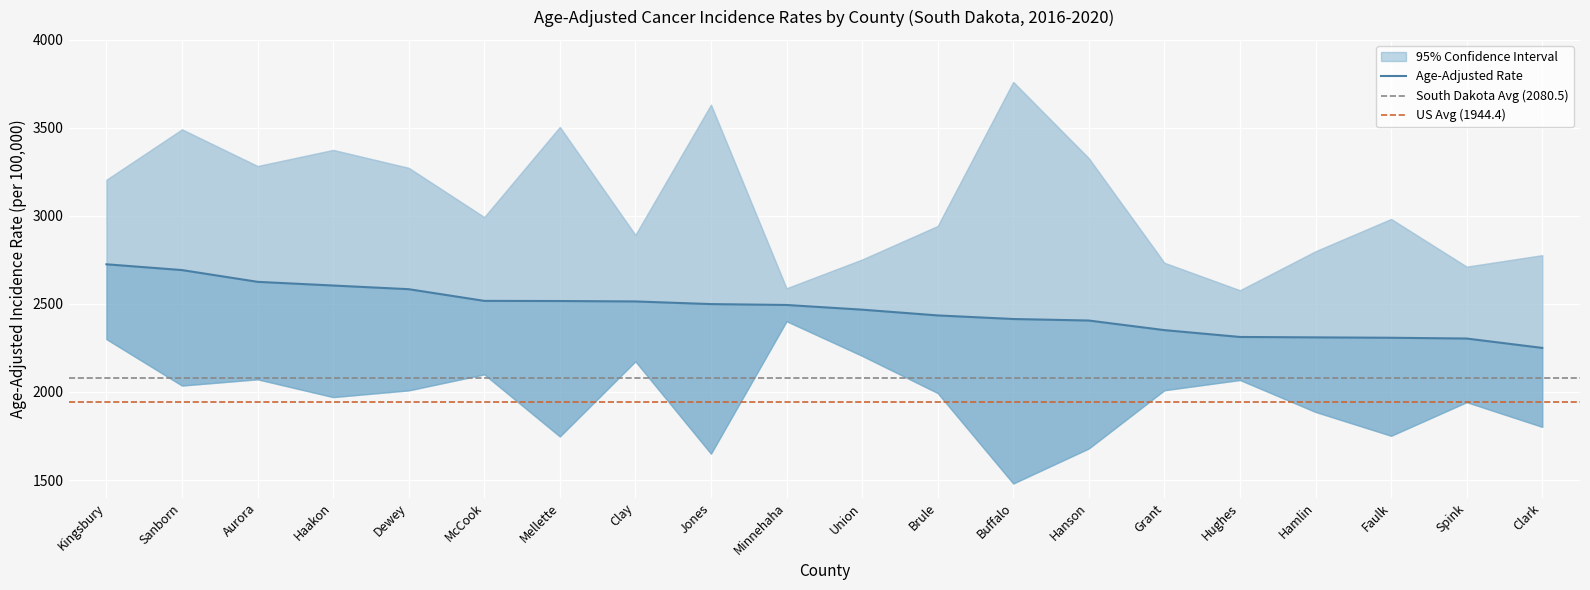

List the labels in order of value, smallest first.

Clark, Spink, Faulk, Hamlin, Hughes, Grant, Hanson, Buffalo, Brule, Union, Minnehaha, Jones, Clay, Mellette, McCook, Dewey, Haakon, Aurora, Sanborn, Kingsbury